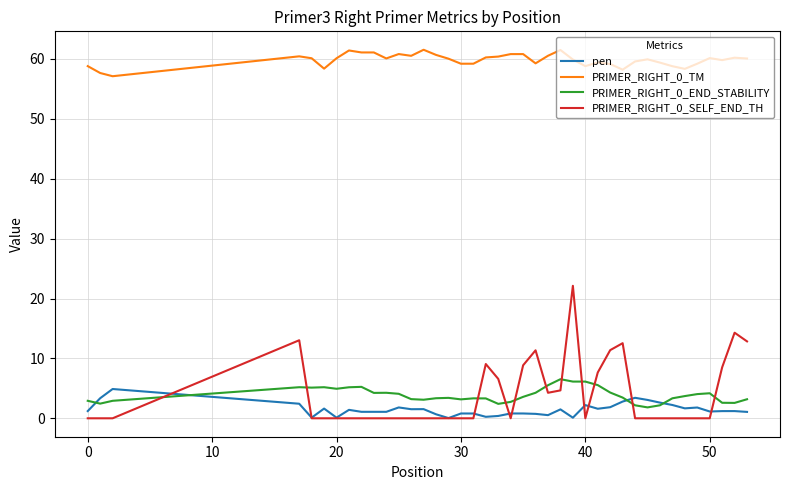

What is the lowest value of the PRIMER_RIGHT_0_TM series?

57.1